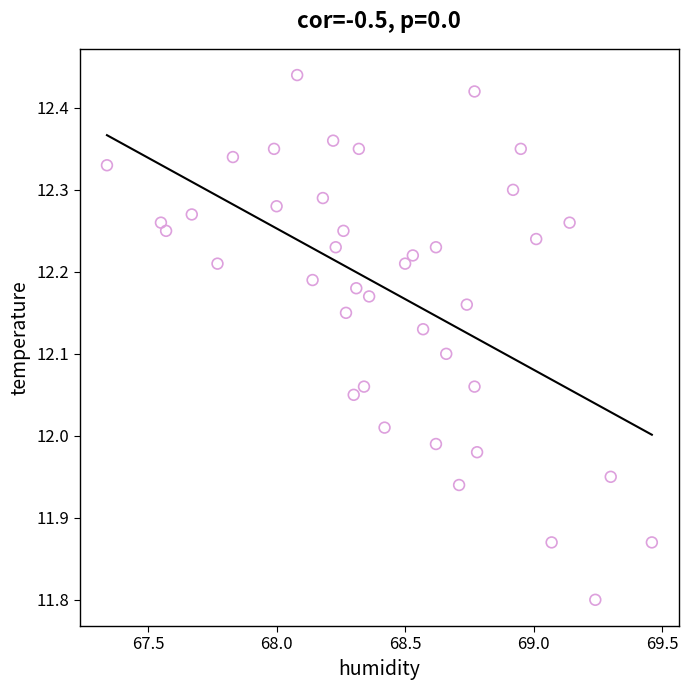

What is the range of X values (max minus min)?

2.1